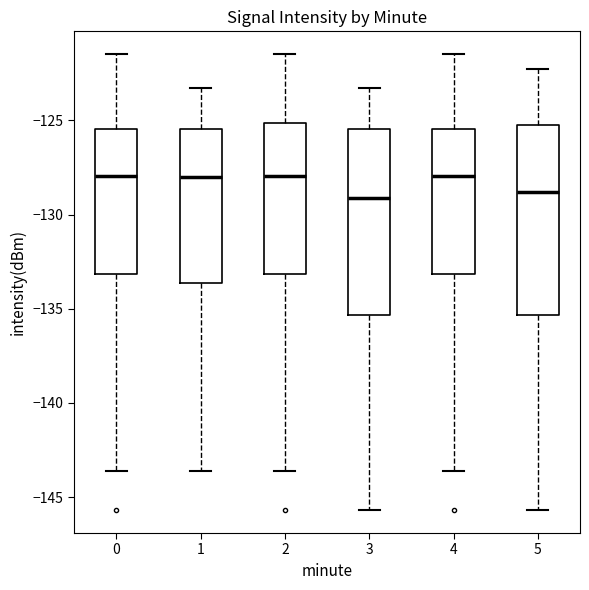

Reading left to right, transcribe this box plot: for each box, give where its median line is, the range the box spans, and where its two whiskers end, as read against the y-axis. The values are not printed on the chart, so give them approximately, as read against the axis.

0: median -128.0, box -133.0 to -125.5, whiskers -143.5 to -121.5
1: median -128.0, box -133.5 to -125.5, whiskers -143.5 to -123.5
2: median -128.0, box -133.0 to -125.0, whiskers -143.5 to -121.5
3: median -129.0, box -135.5 to -125.5, whiskers -145.5 to -123.5
4: median -128.0, box -133.0 to -125.5, whiskers -143.5 to -121.5
5: median -129.0, box -135.5 to -125.0, whiskers -145.5 to -122.5